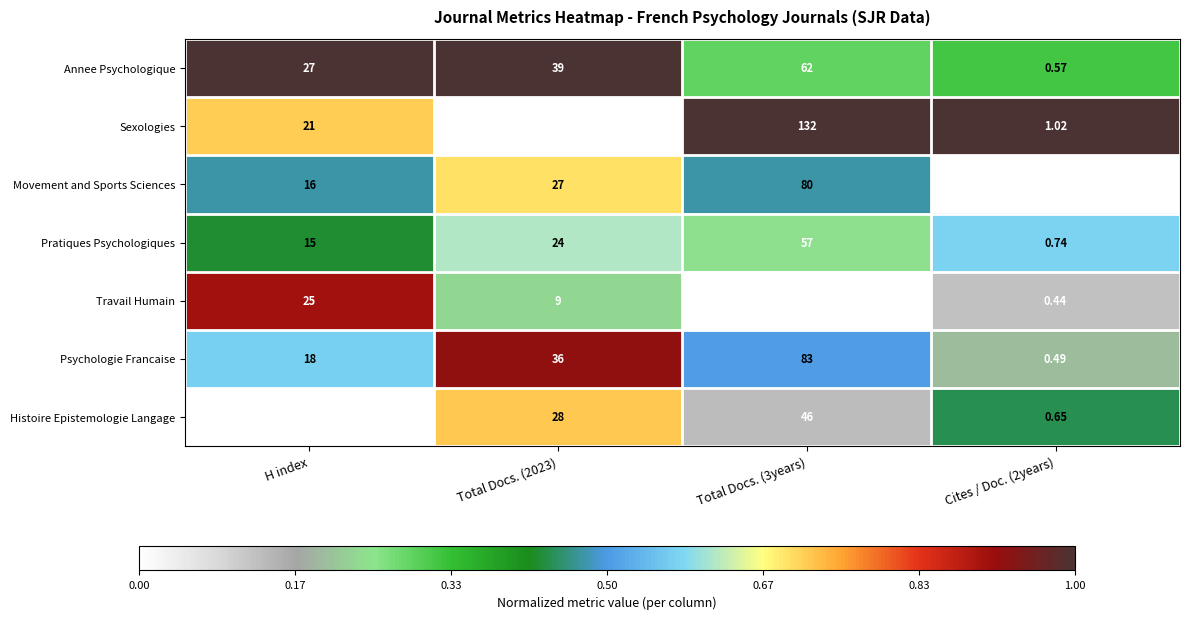

Which series has the largest total across all categories?

Sexologies